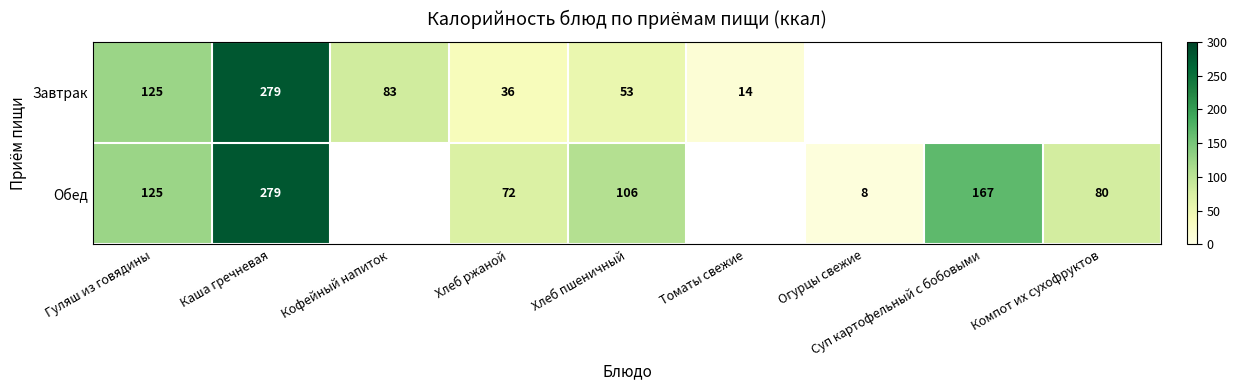

Is it true that Завтрак equals 31 at Хлеб пшеничный?

False